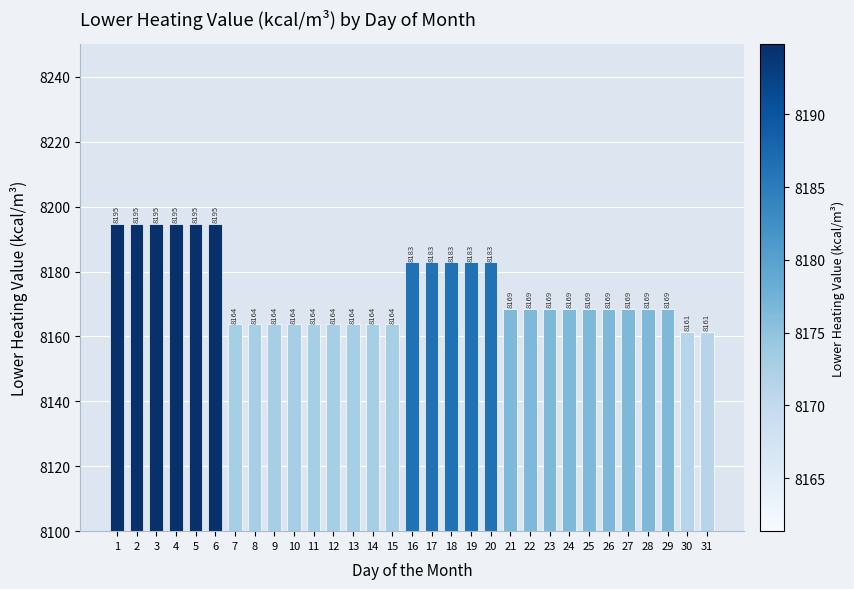

What is the maximum value shown in the chart?

8194.8